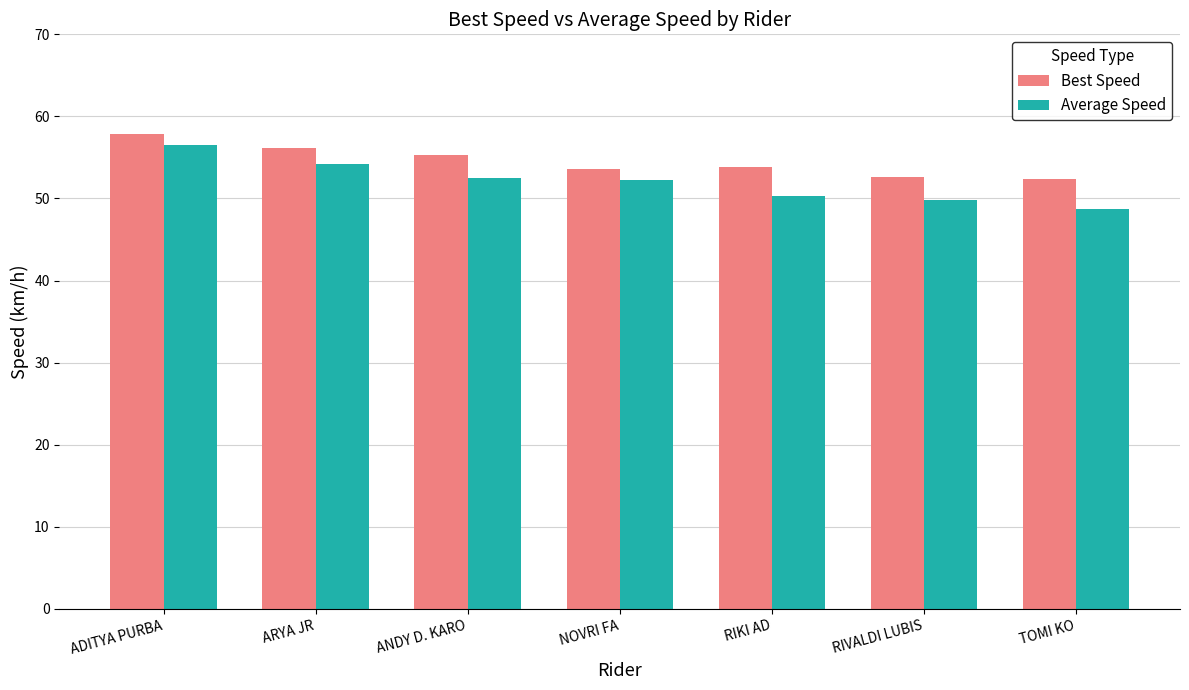

Between ADITYA PURBA and RIVALDI LUBIS, which series saw the biggest shift?

Average Speed